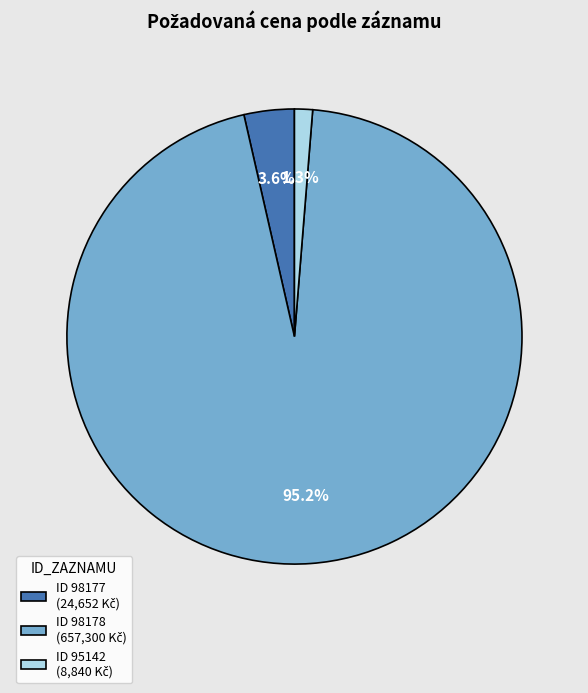

Does any single category account for the majority?

Yes